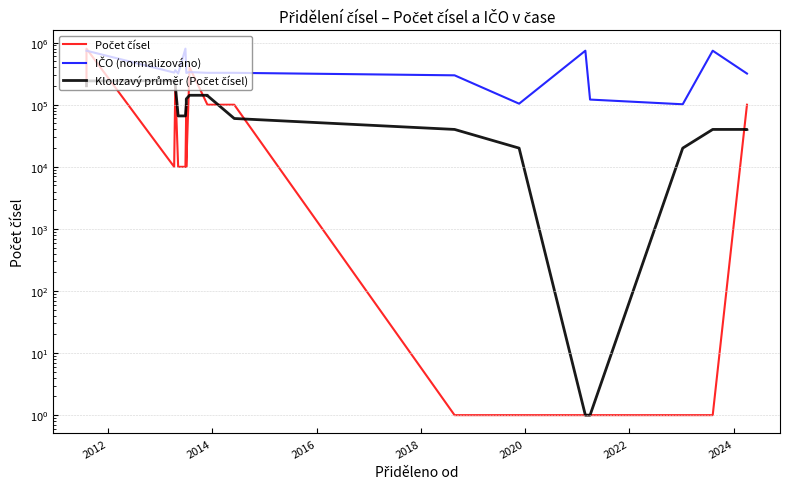

Is the value of Počet čísel at 2010 greater than the value of IČO (normalizováno) at 2022?

No